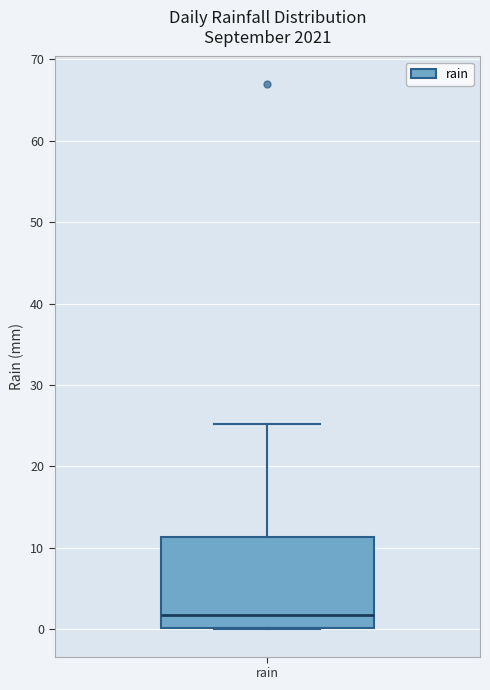

Read this box plot against the y-axis: the position of the median line, the range covered by the box, and the ends of both whiskers. The values are not printed on the chart, so give them approximately, as read against the axis.

median 2, box 0 to 11, whiskers 0 to 25